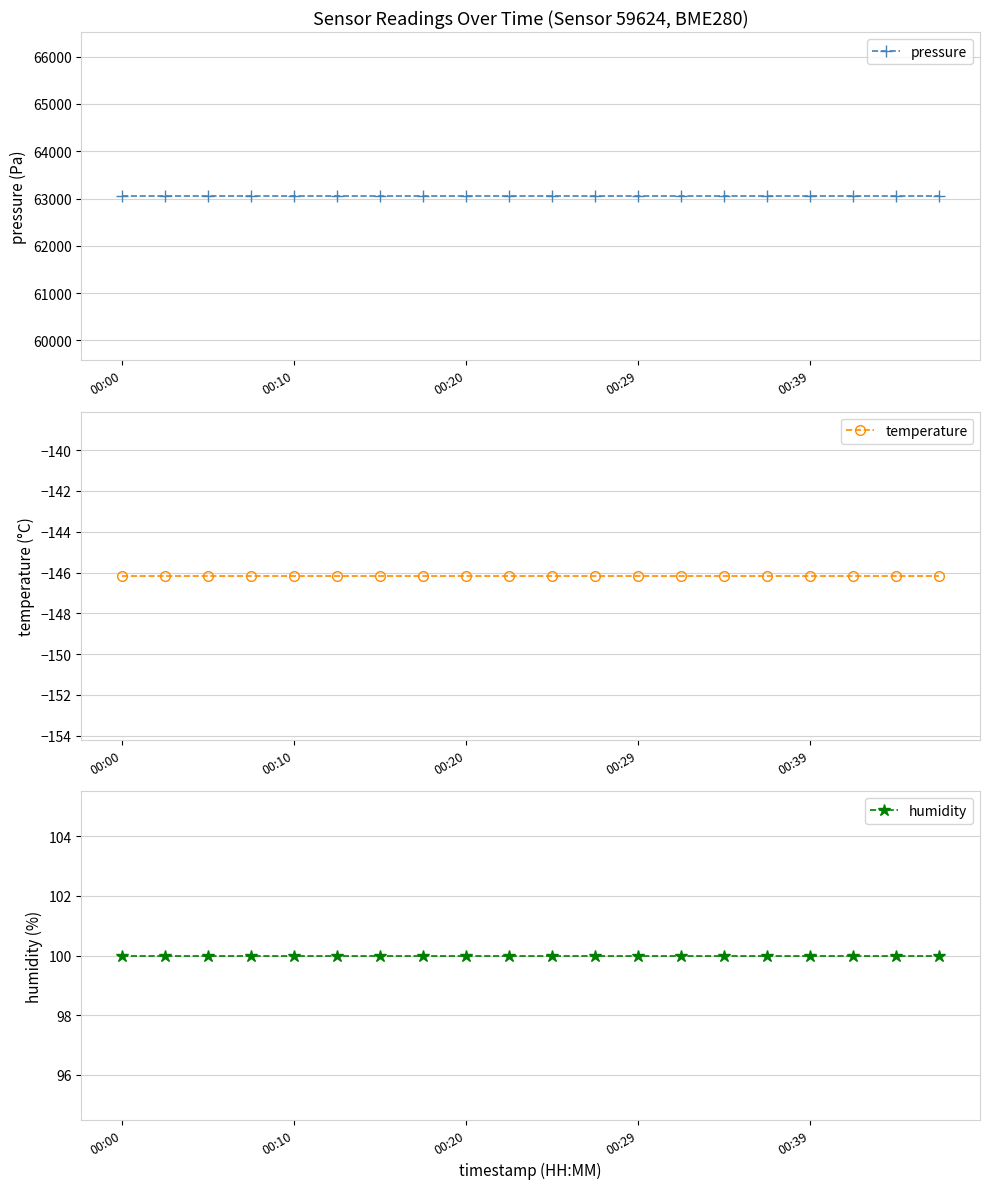

True or false: humidity and temperature intersect in this chart.

False